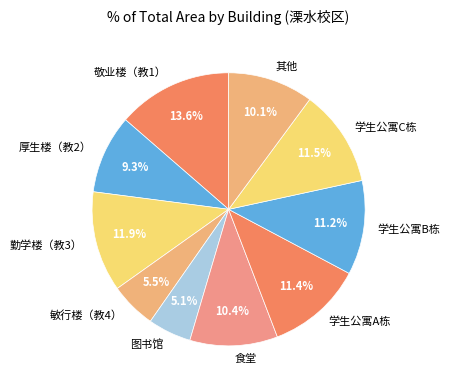

The 学生公寓C栋 slice represents 6% of the pie. True or false?

False